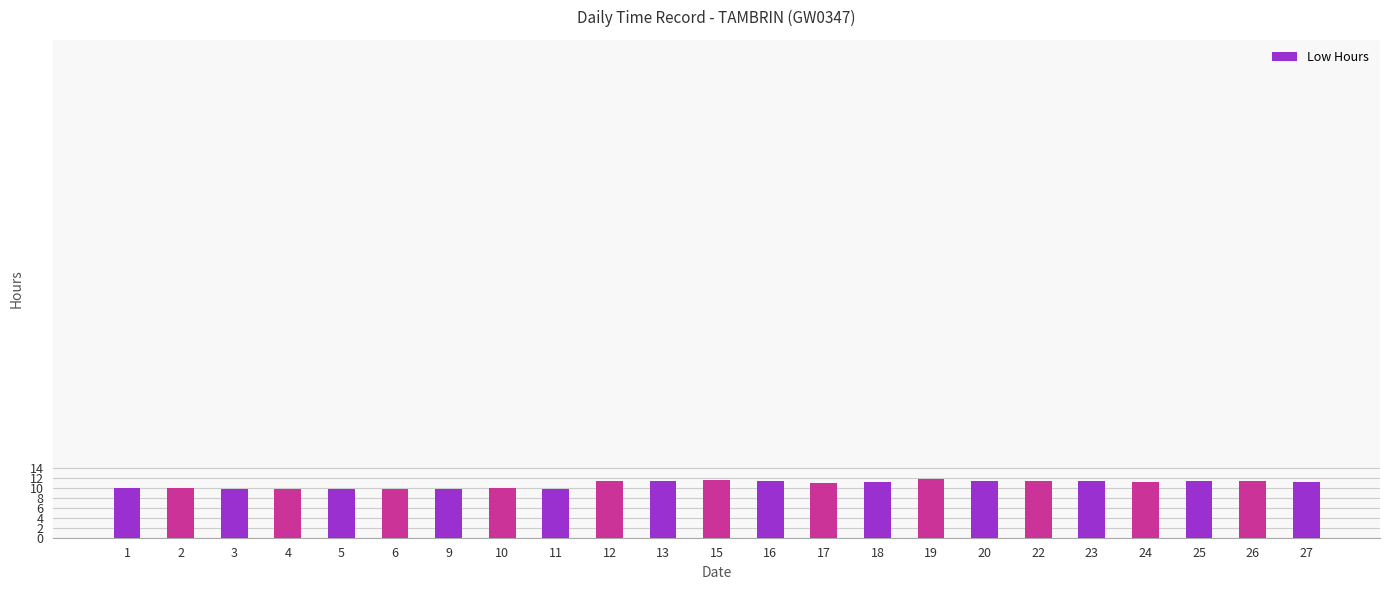

Is it true that the value at 3 is 9.9?

True